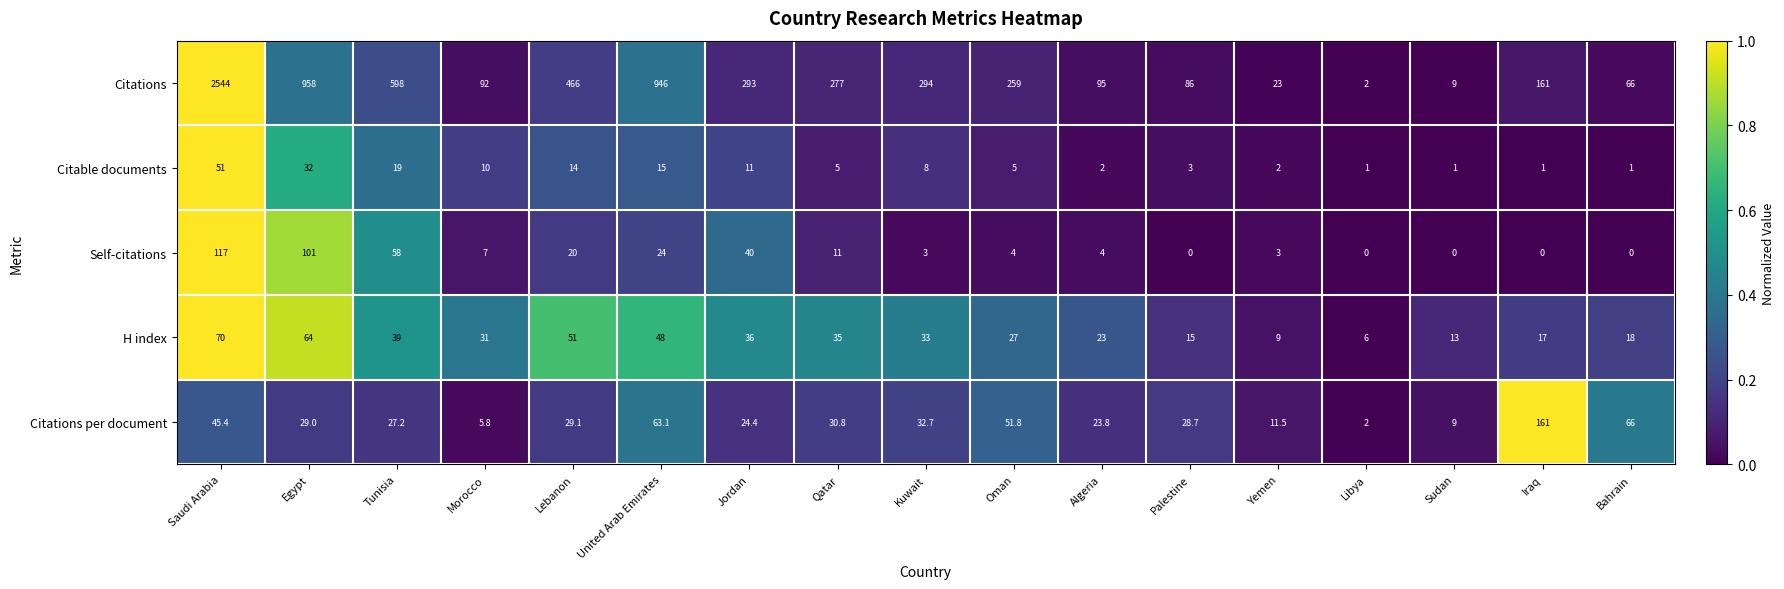

At which label does Citations per document first exceed 29?

Saudi Arabia